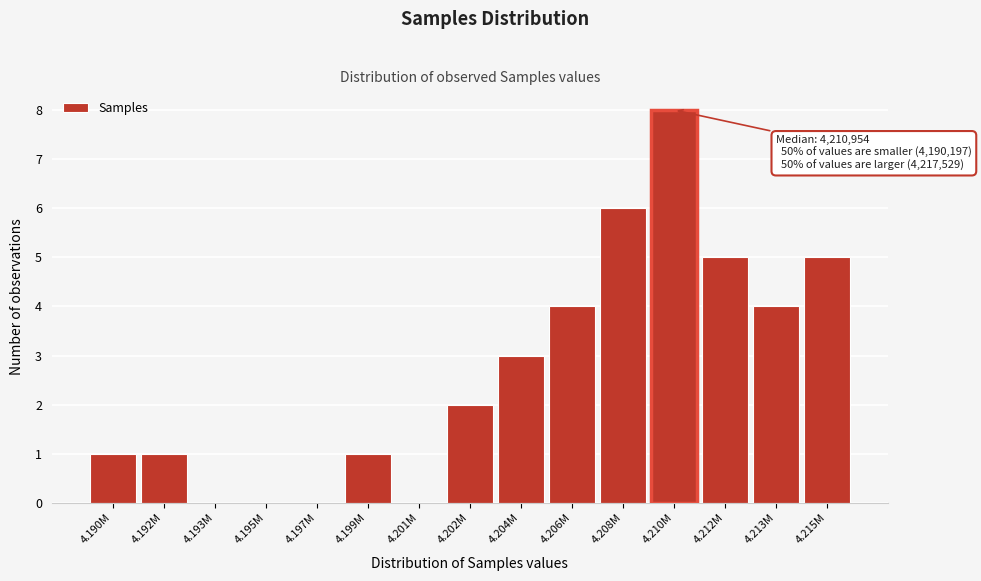

Reading left to right, list all the values displayed in this chart.

4.190M=1	4.192M=1	4.193M=0	4.195M=0	4.197M=0	4.199M=1	4.201M=0	4.202M=2	4.204M=3	4.206M=4	4.208M=6	4.210M=8	4.212M=5	4.213M=4	4.215M=5